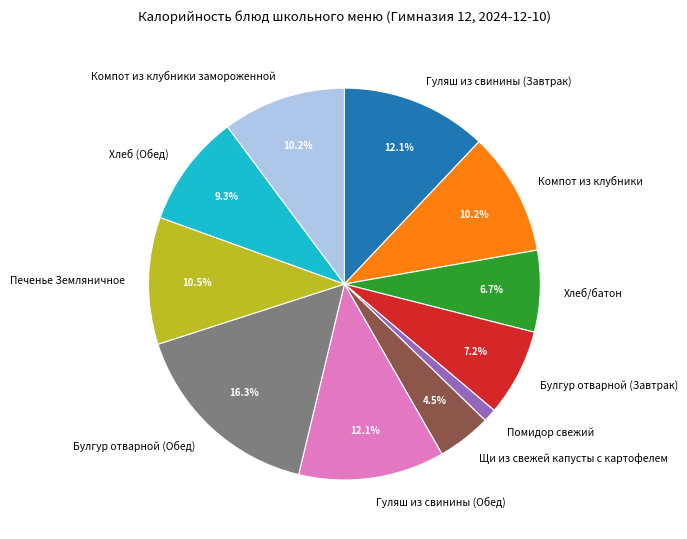

Combined, what portion of the pie is Хлеб (Обед) and Хлеб/батон?

16.0%